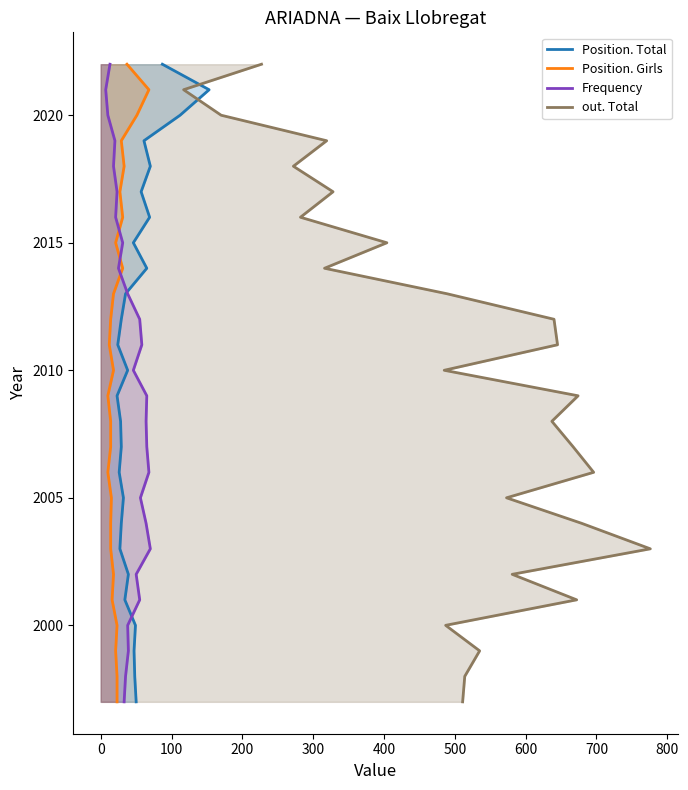

What are all the series names shown in the legend?

Position. Total, Position. Girls, Frequency, out. Total